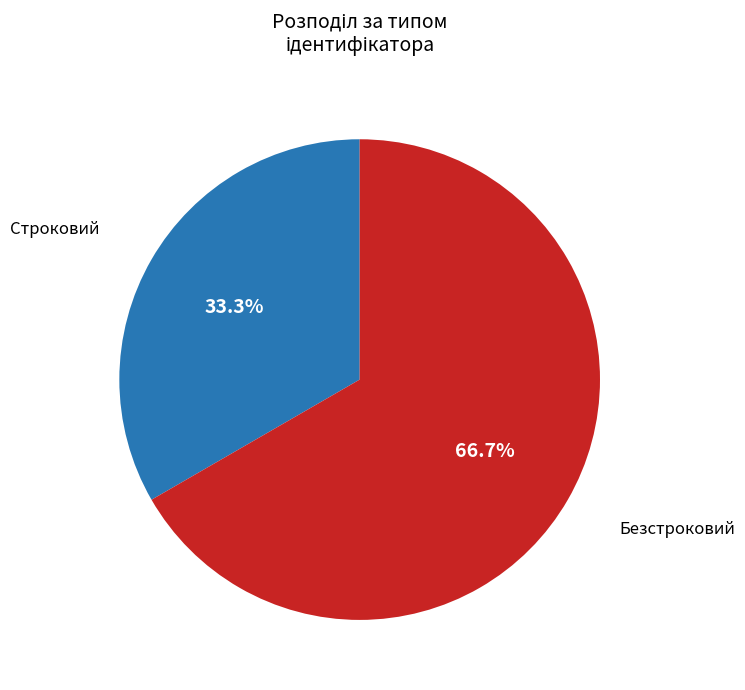

Is there any slice that represents more than half of the pie?

Yes